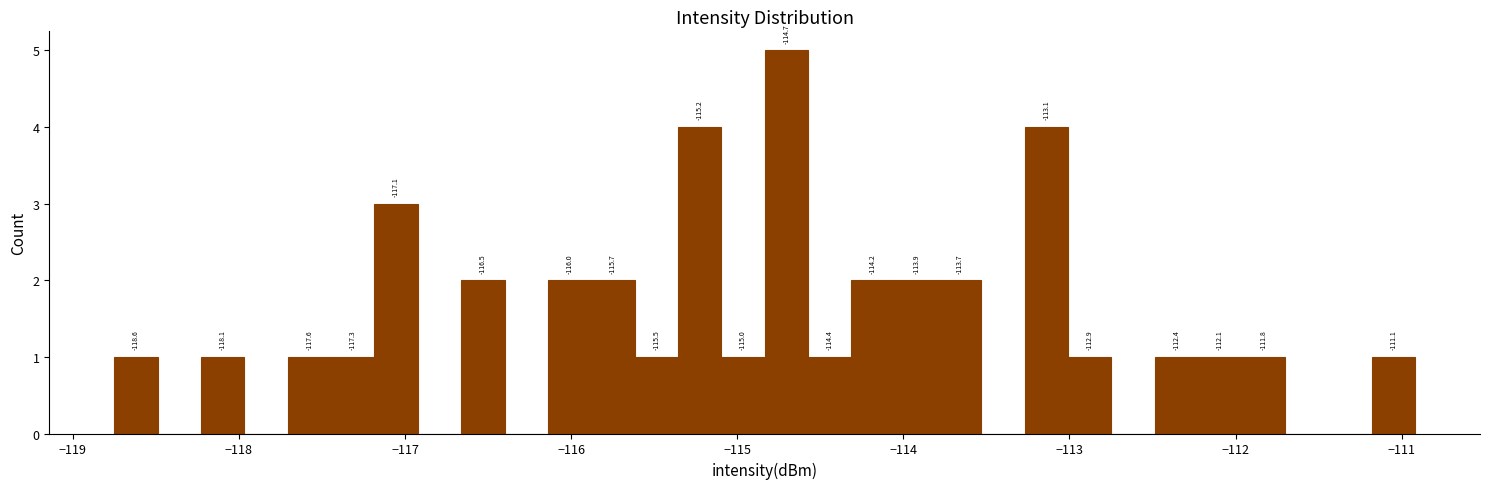

Around what value on the x-axis is the tallest bar? Give the approximate position of its centre, as read against the axis.

-114.7